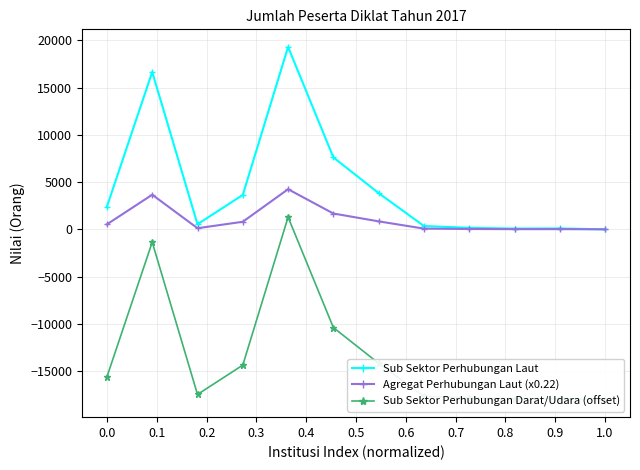

List the series in order of their peak value, lowest first.

Sub Sektor Perhubungan Darat/Udara (offset), Agregat Perhubungan Laut (x0.22), Sub Sektor Perhubungan Laut